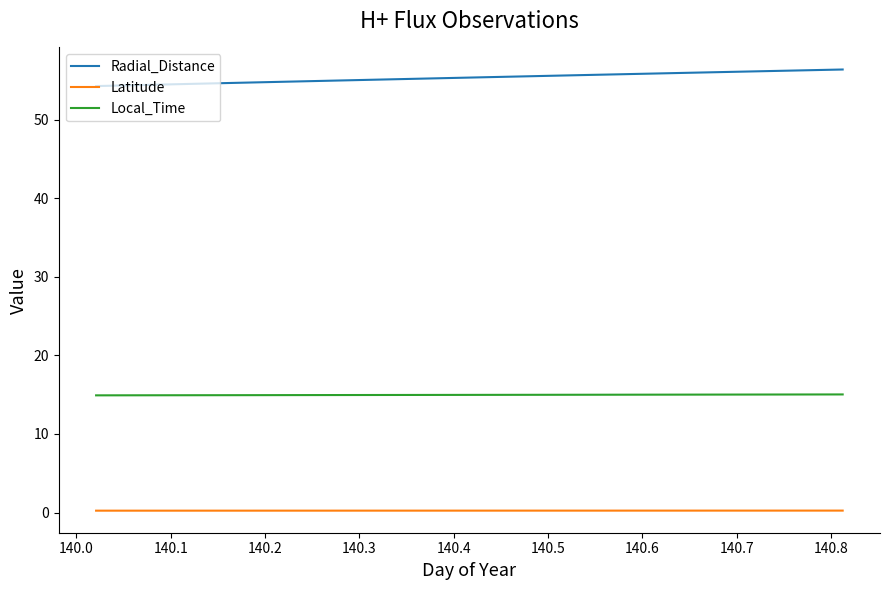

True or false: Local_Time and Radial_Distance cross at least once.

False